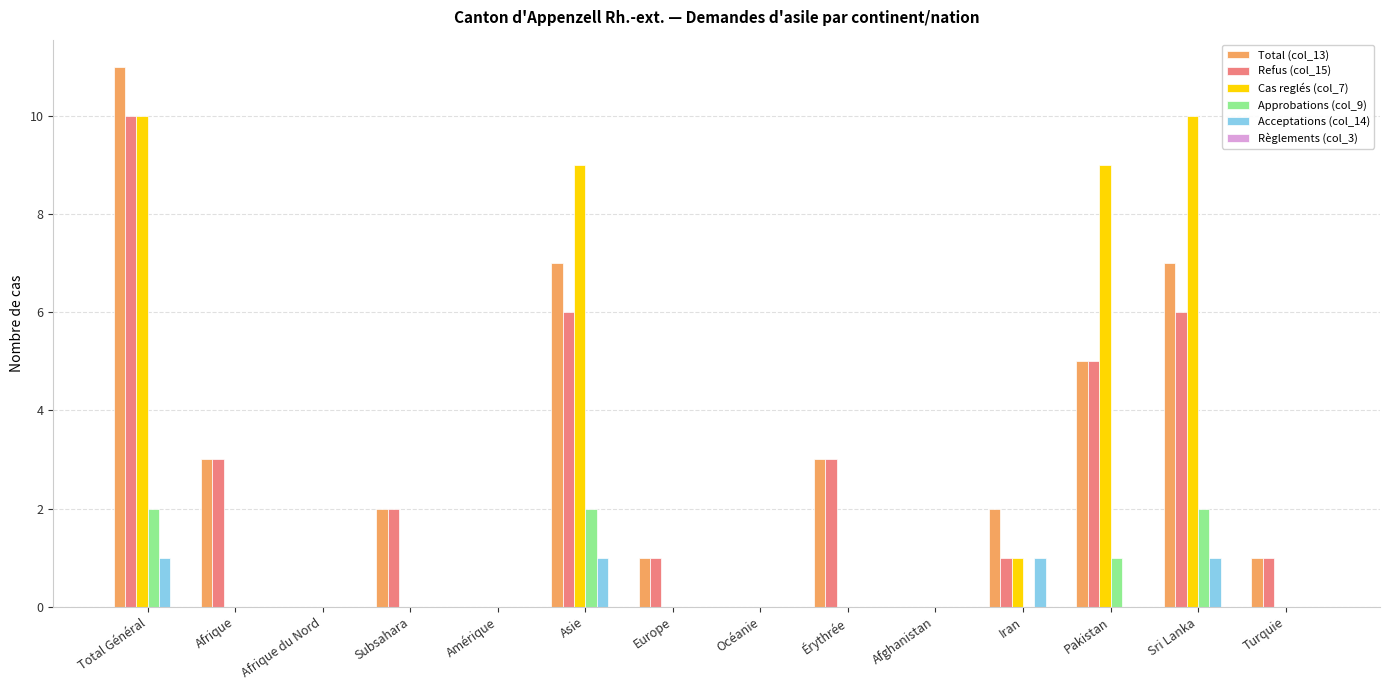

True or false: Cas reglés (col_7) has a value of 7 at Érythrée.

False